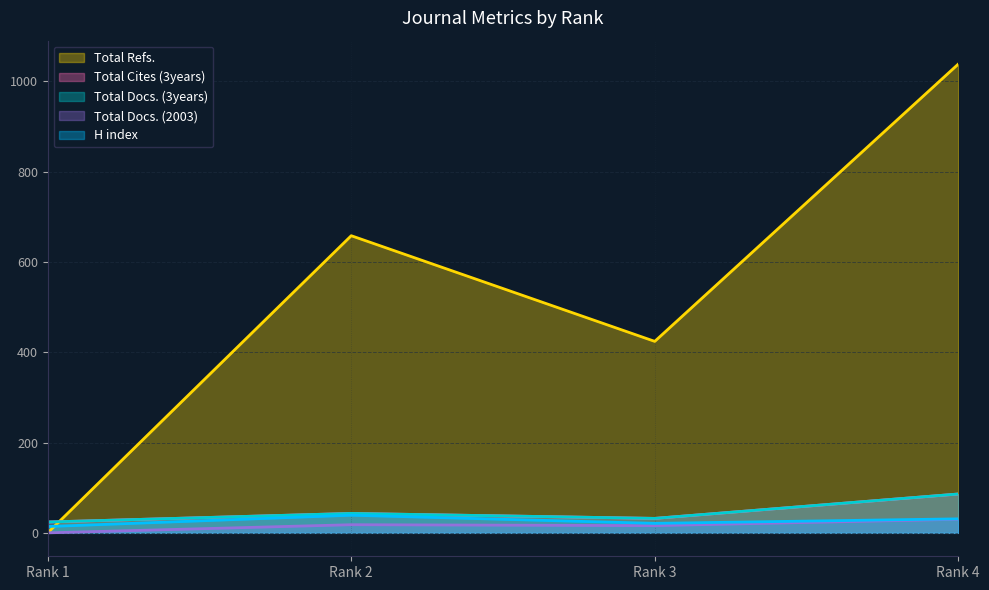

How many data points in Total Refs. are above 658?

1